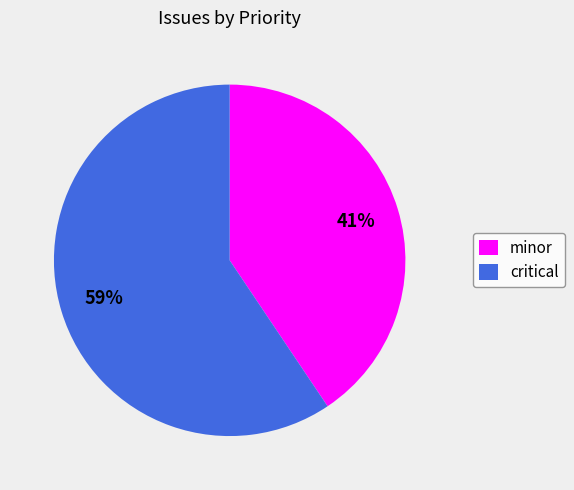

Which has a higher value, critical or minor?

critical